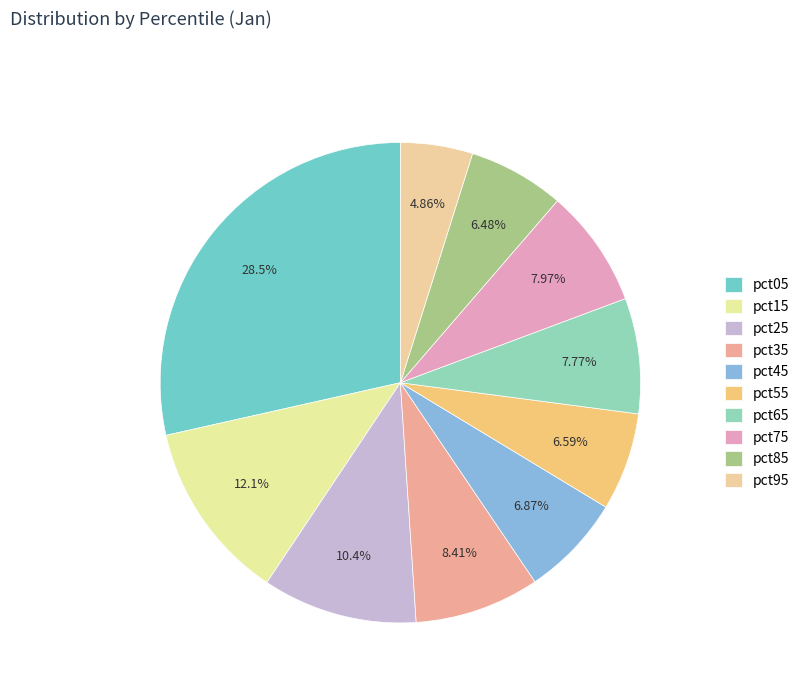

Is pct35 the majority of the pie?

No